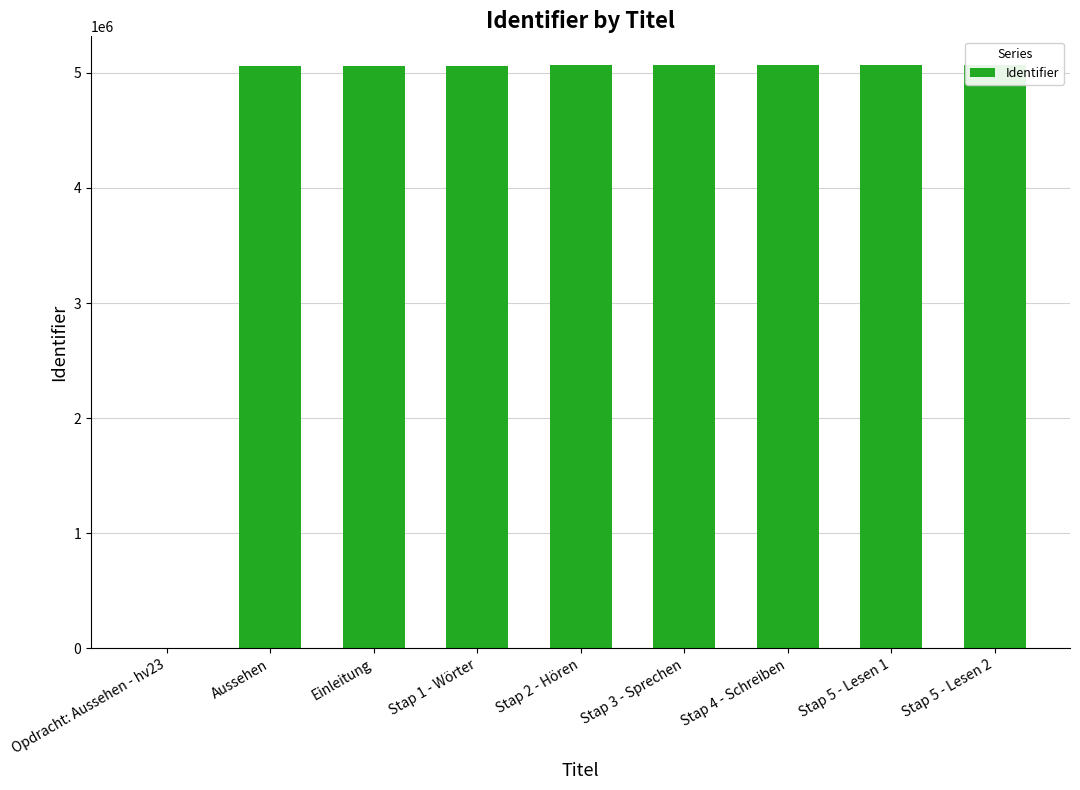

What is the label of the 5th bar from the right?

Stap 2 - Hören